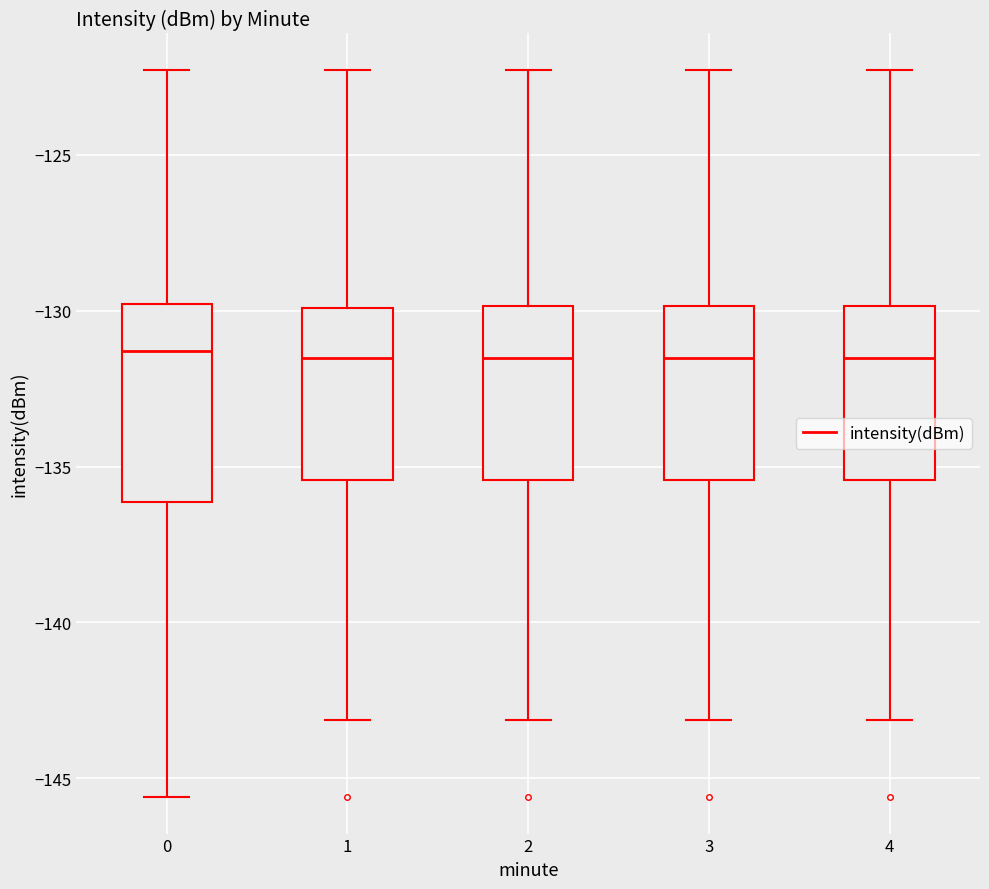

Reading left to right, read every box against the y-axis: the position of its median line, the range the box covers, and the ends of its whiskers. The values are not printed on the chart, so give them approximately, as read against the axis.

0: median -131.5, box -136.0 to -130.0, whiskers -145.5 to -122.5
1: median -131.5, box -135.5 to -130.0, whiskers -143.0 to -122.5
2: median -131.5, box -135.5 to -130.0, whiskers -143.0 to -122.5
3: median -131.5, box -135.5 to -130.0, whiskers -143.0 to -122.5
4: median -131.5, box -135.5 to -130.0, whiskers -143.0 to -122.5